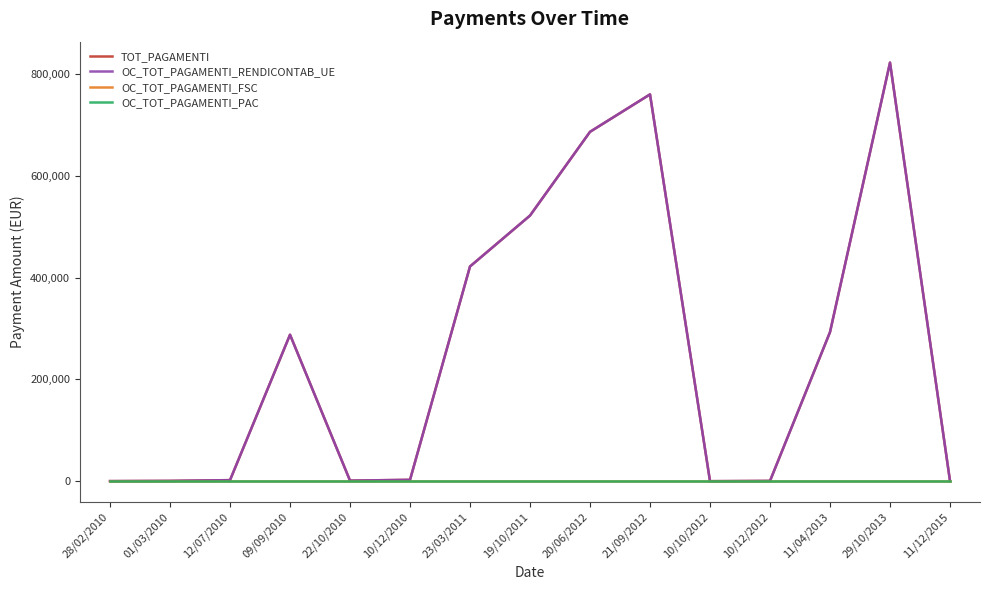

True or false: OC_TOT_PAGAMENTI_RENDICONTAB_UE and OC_TOT_PAGAMENTI_PAC cross at least once.

True